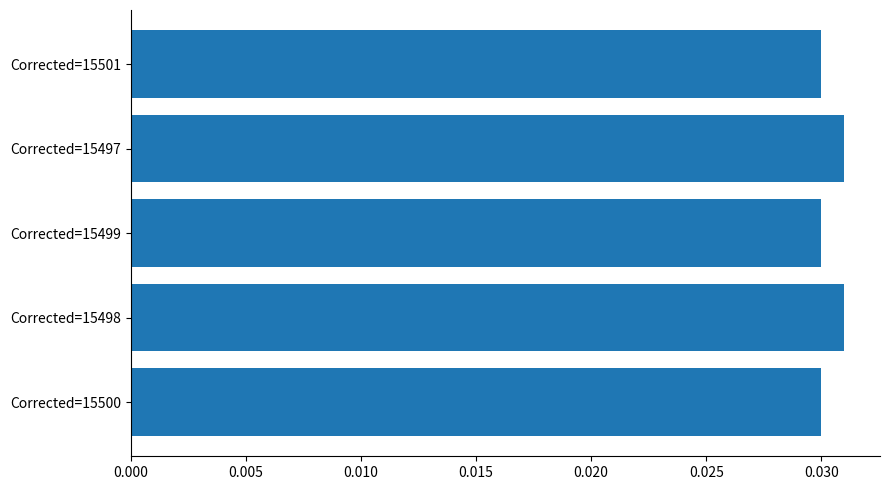

Does the chart contain any negative values?

No